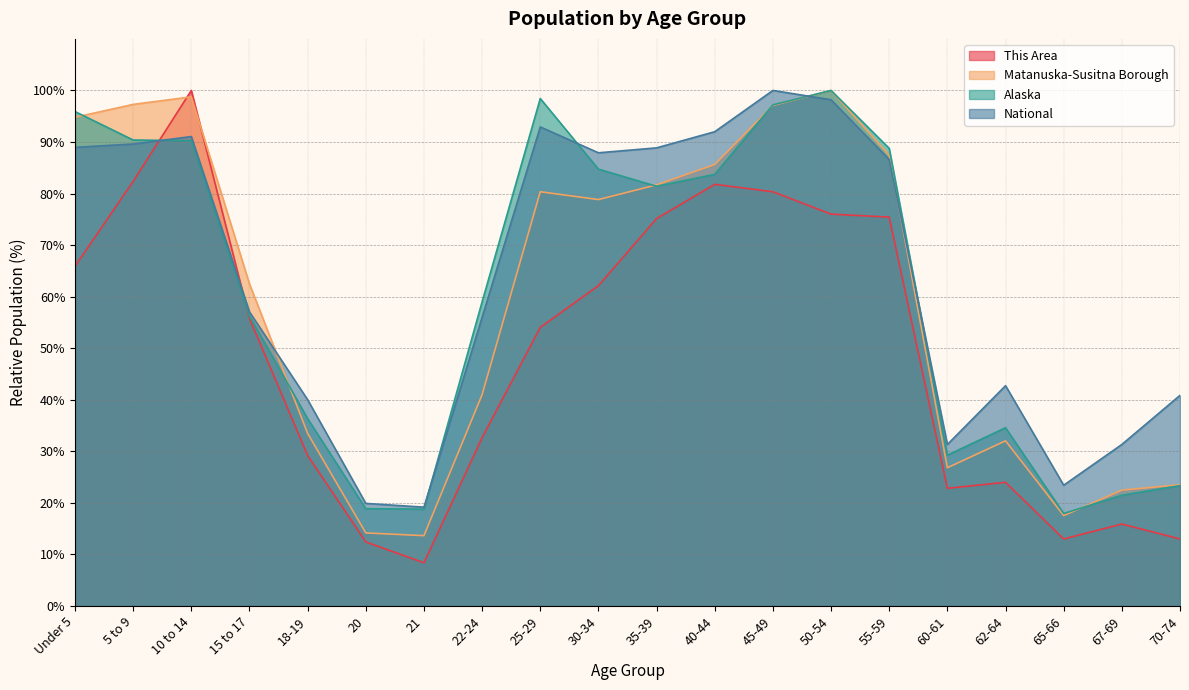

Between 40-44 and 45-49, which is larger?

40-44